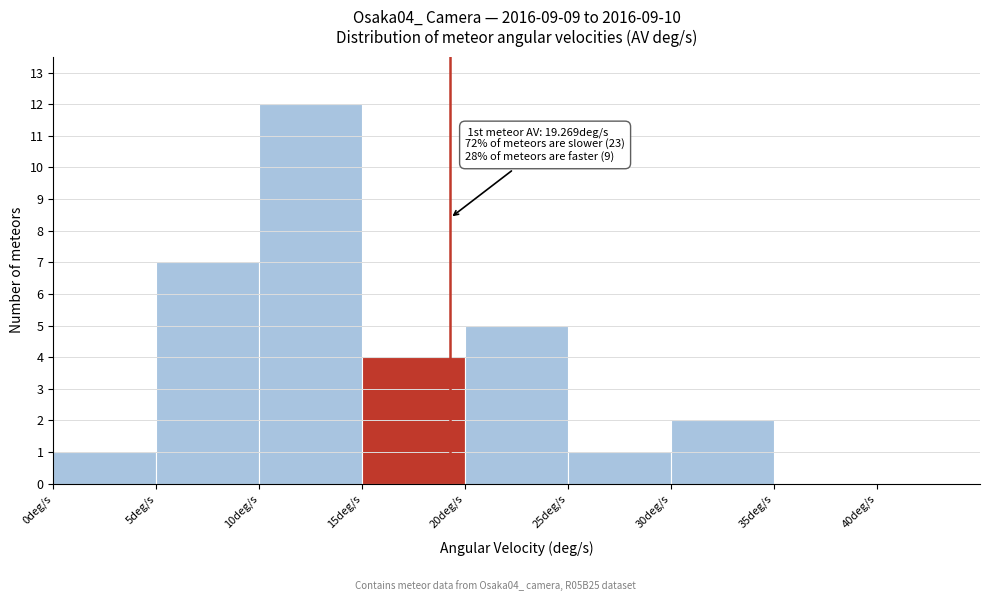

Which range on the x-axis has the tallest bar?

10 to 15